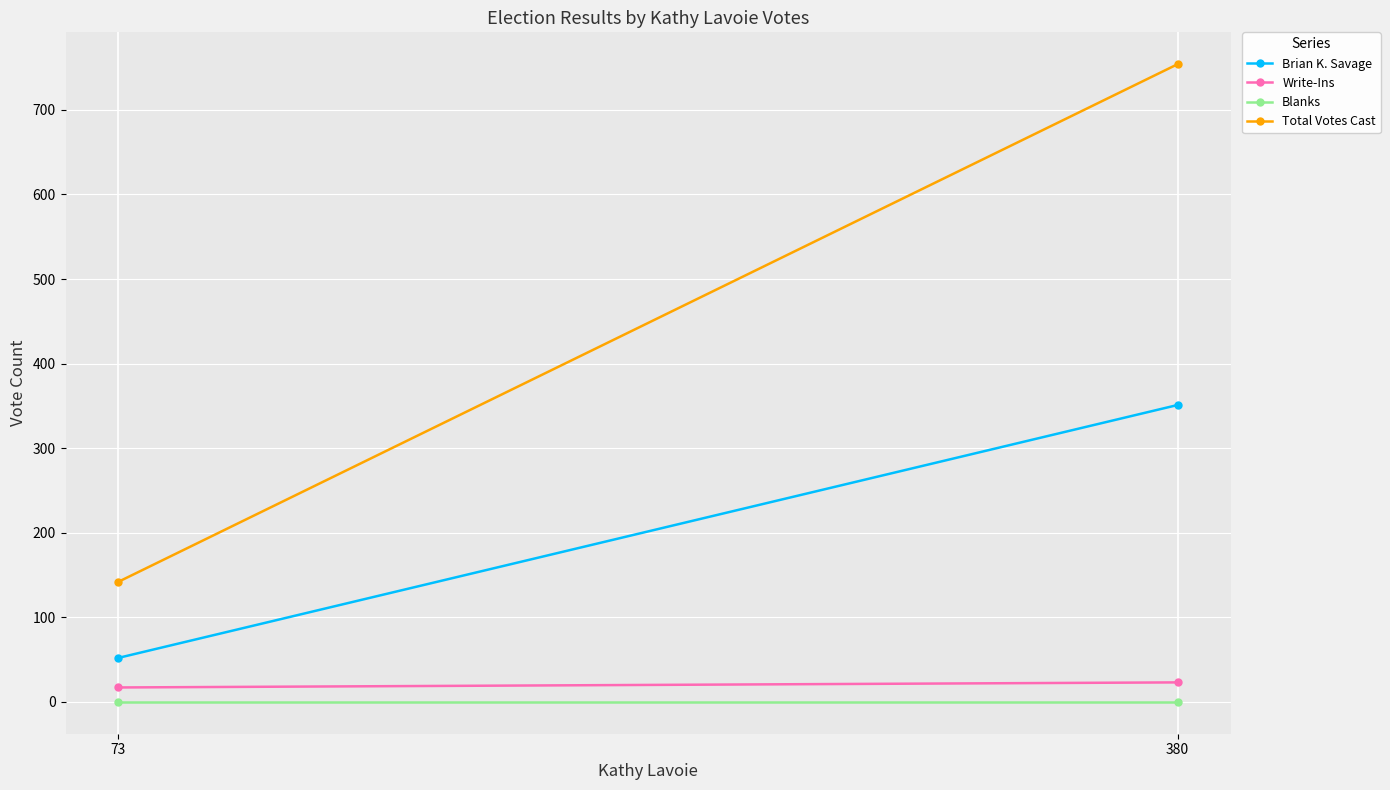

Which series has the widest spread of values?

Total Votes Cast